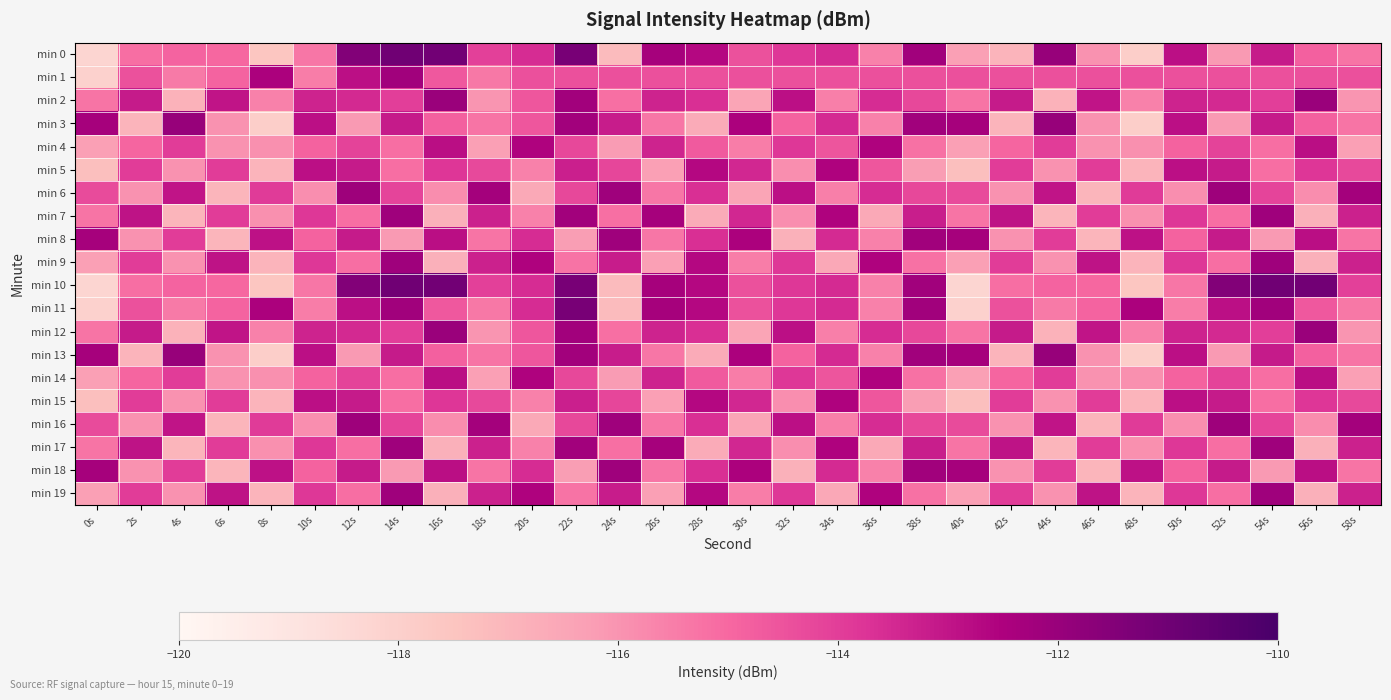

At 40s, list the series in order from smallest to largest.

min 10, min 11, min 5, min 15, min 0, min 4, min 9, min 14, min 19, min 7, min 17, min 2, min 12, min 1, min 6, min 16, min 3, min 8, min 13, min 18